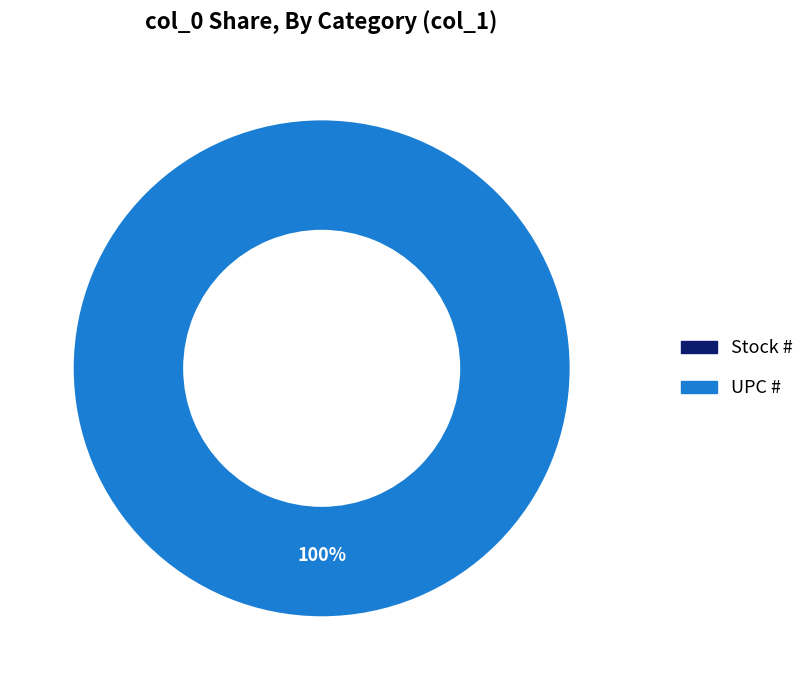

Which category accounts for the majority?

UPC #